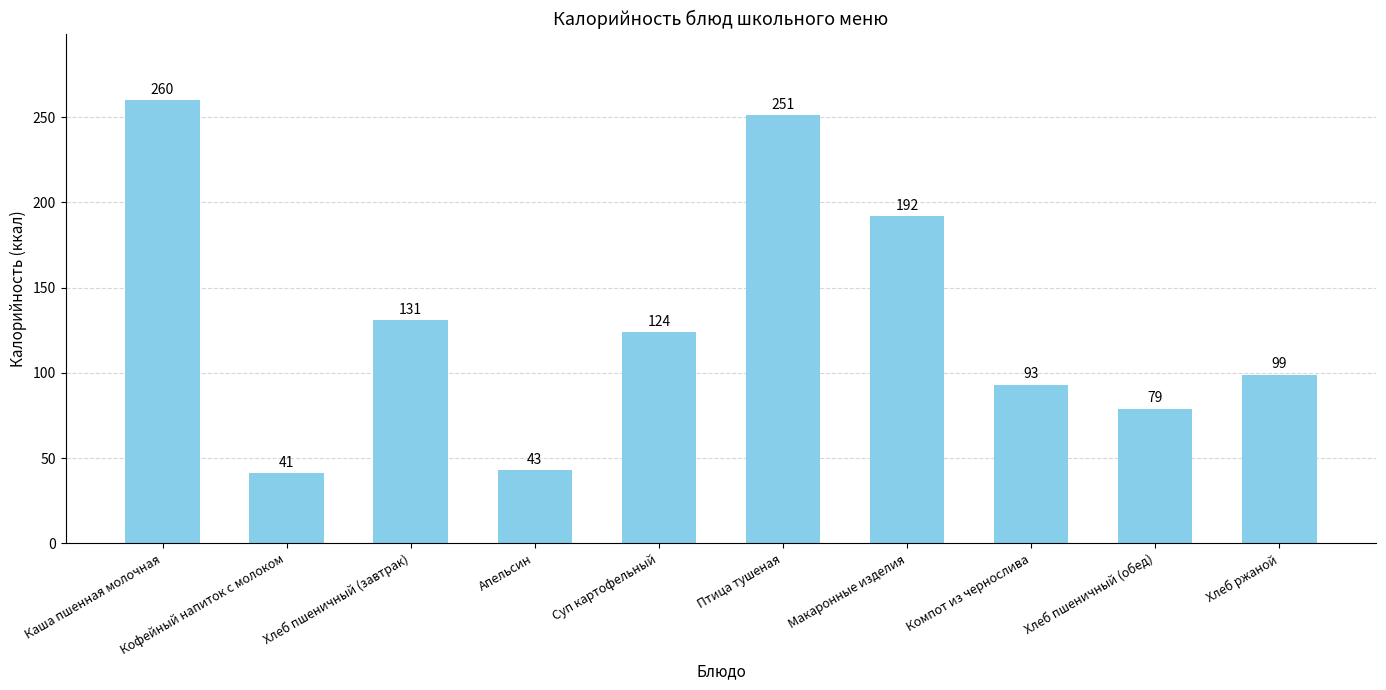

What is the sum of all values?

1313